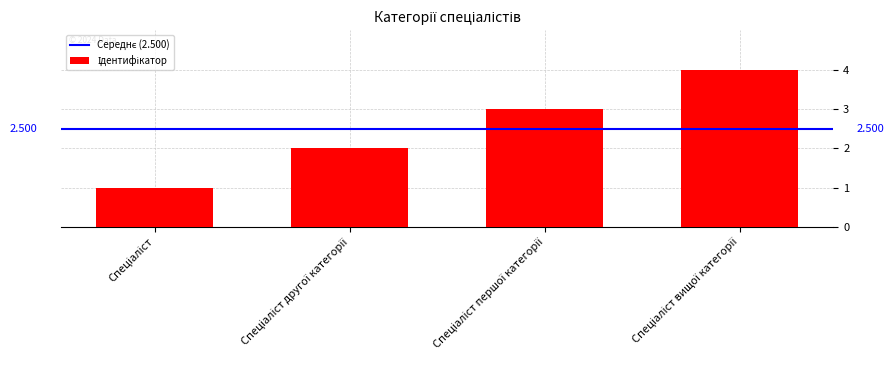

What is the label of the 2nd bar from the left?

Спеціаліст другої категорії